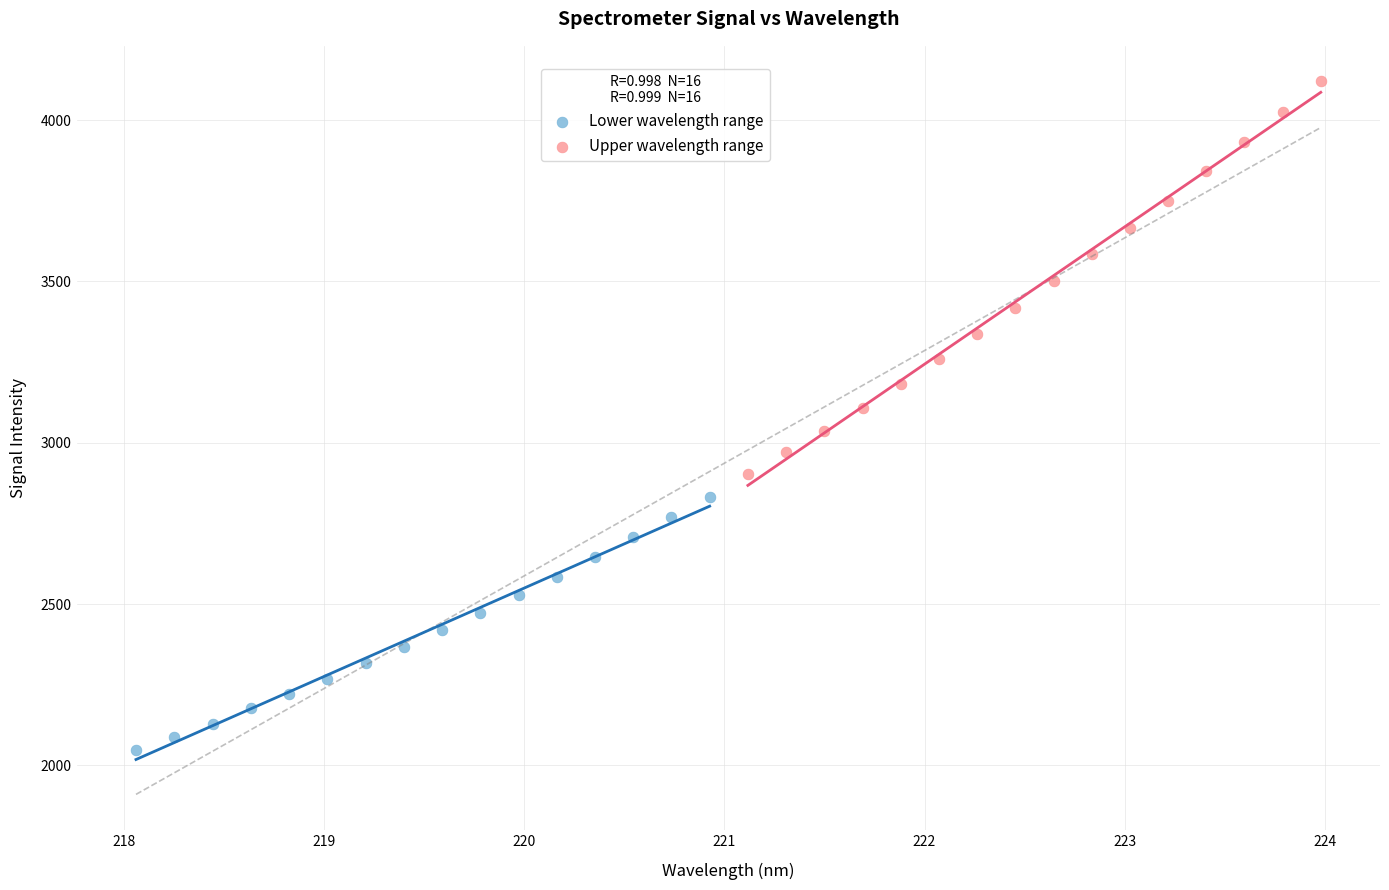

Which series contains the lowest Y value?

Lower wavelength range